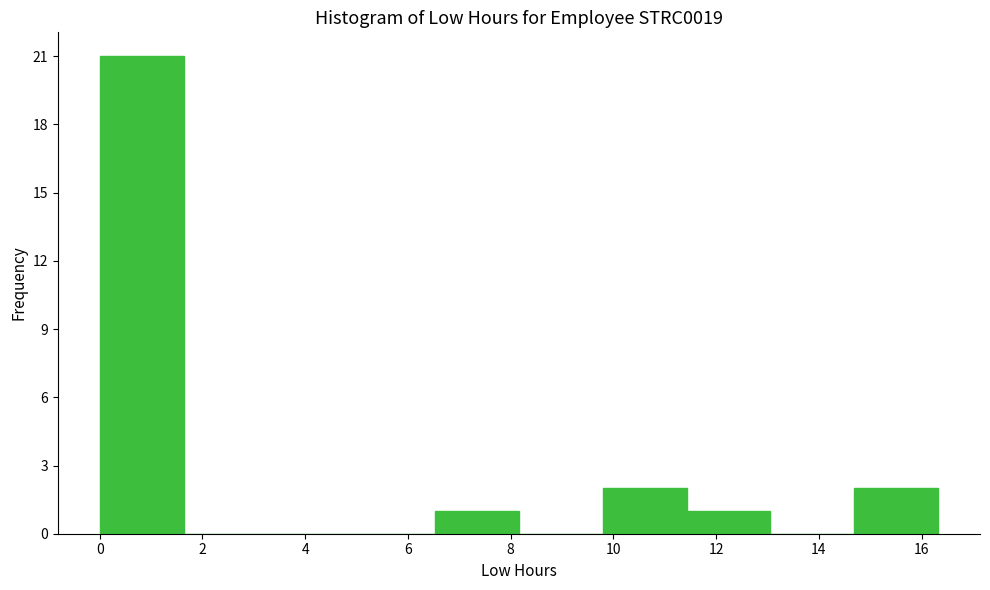

Over which range of the x-axis is the bar tallest?

0.0 to 1.6